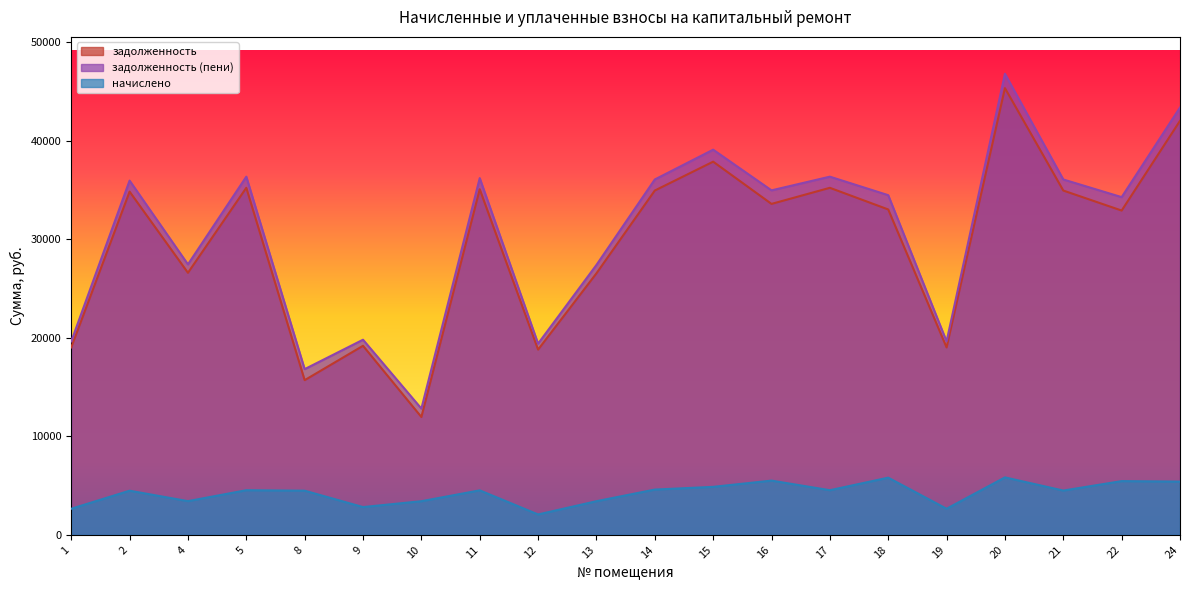

How many data points in задолженность are less than 33568?

10